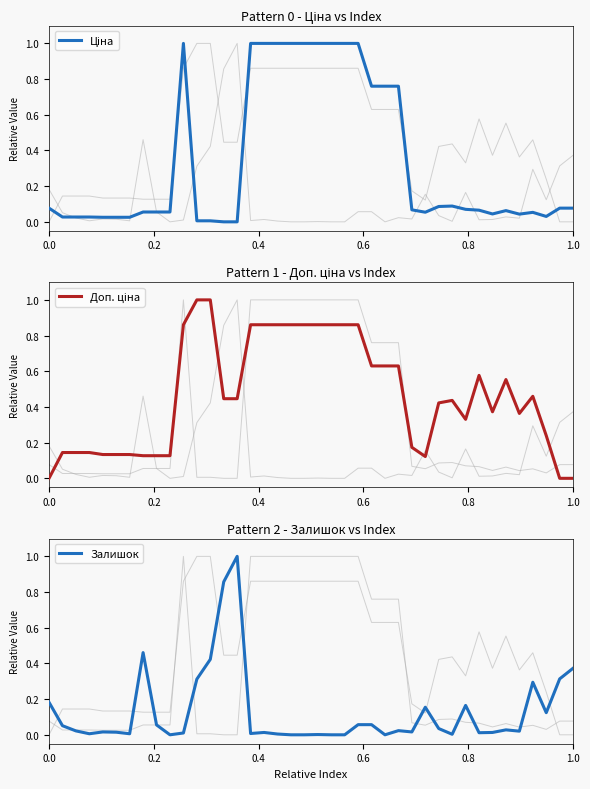

Reading left to right, extract all data points from this chart.

Ціна: 0.1	0.0	0.0	0.0	0.0	0.0	0.0	0.1	0.1	0.1	1.0	0.0	0.0	0.0	0.0	1.0	1.0	1.0	1.0	1.0	1.0	1.0	1.0	1.0	0.8	0.8	0.8	0.1	0.1	0.1	0.1	0.1	0.1	0.0	0.1	0.0	0.1	0.0	0.1	0.1
Доп. ціна: 0.0	0.1	0.1	0.1	0.1	0.1	0.1	0.1	0.1	0.1	0.9	1.0	1.0	0.4	0.4	0.9	0.9	0.9	0.9	0.9	0.9	0.9	0.9	0.9	0.6	0.6	0.6	0.2	0.1	0.4	0.4	0.3	0.6	0.4	0.6	0.4	0.5	0.2	0.0	0.0
Залишок: 0.2	0.1	0.0	0.0	0.0	0.0	0.0	0.5	0.1	0.0	0.0	0.3	0.4	0.9	1.0	0.0	0.0	0.0	0.0	0.0	0.0	0.0	0.0	0.1	0.1	0.0	0.0	0.0	0.2	0.0	0.0	0.2	0.0	0.0	0.0	0.0	0.3	0.1	0.3	0.4